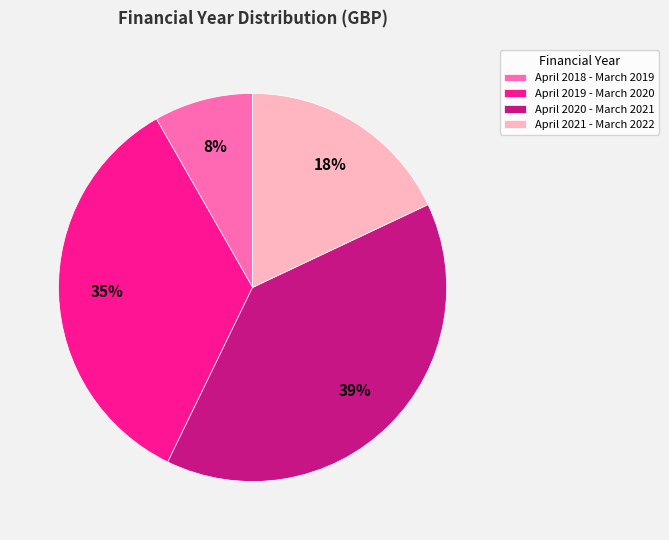

What percentage is the April 2020 - March 2021 slice, to the nearest percent?

39%